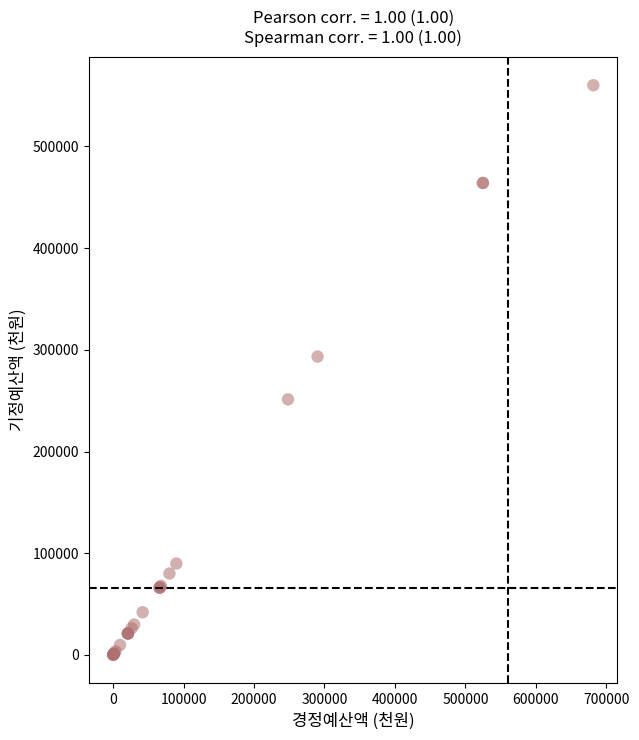

What Y value in the scatter plot is closest to 280000?

293290